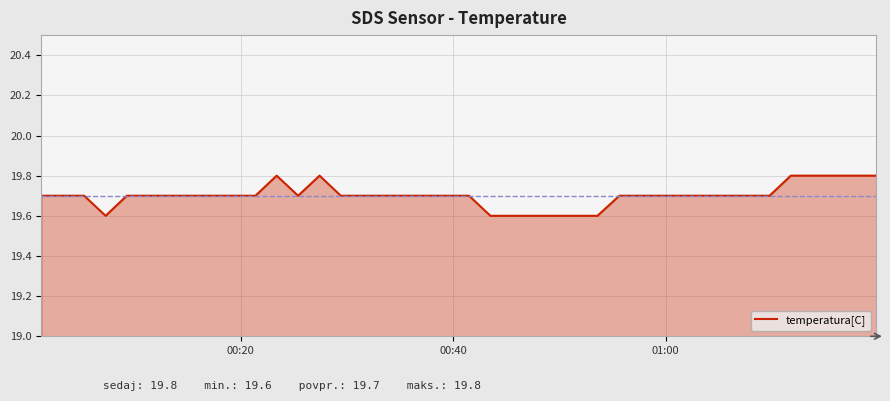

What is the greatest value displayed?

19.8